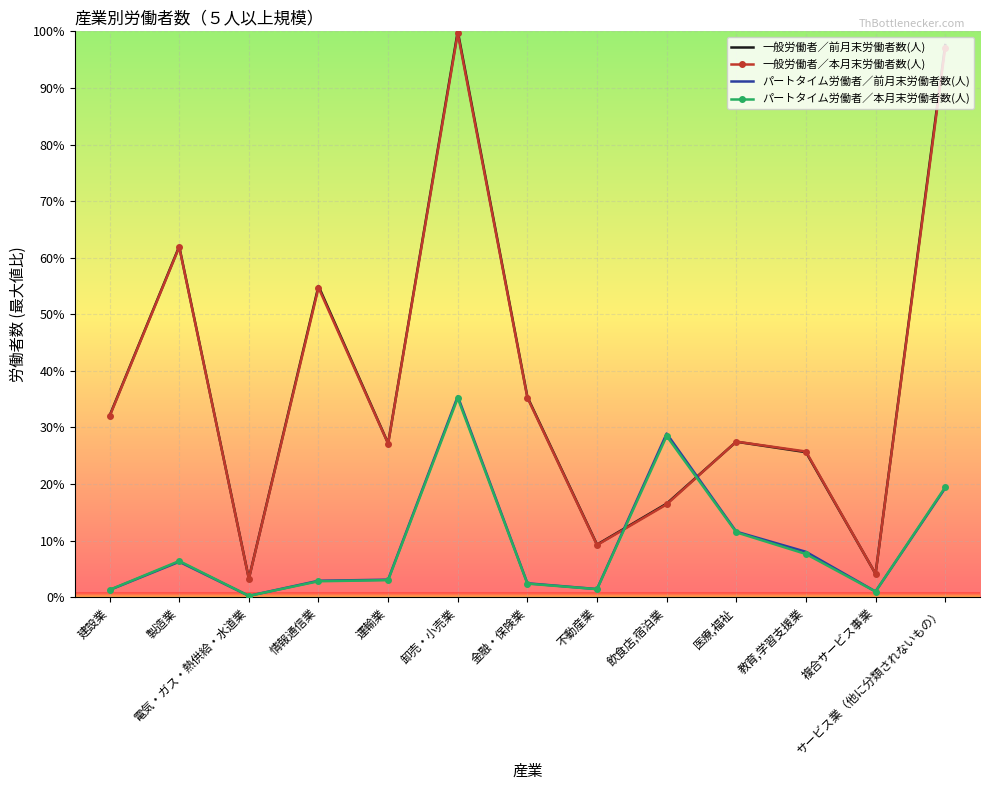

What value does the パートタイム労働者／本月末労働者数(人) series have at 複合サービス事業?

1.0